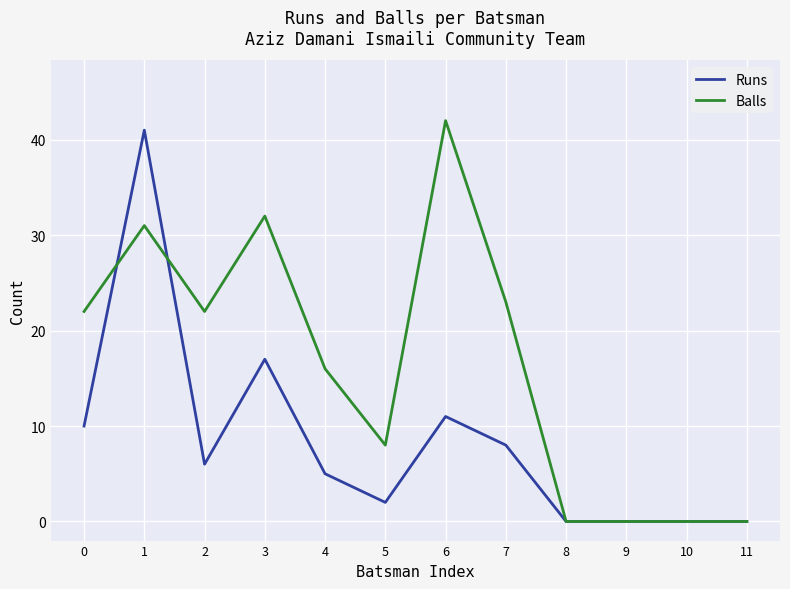

Is it true that Balls equals 54 at 3?

False